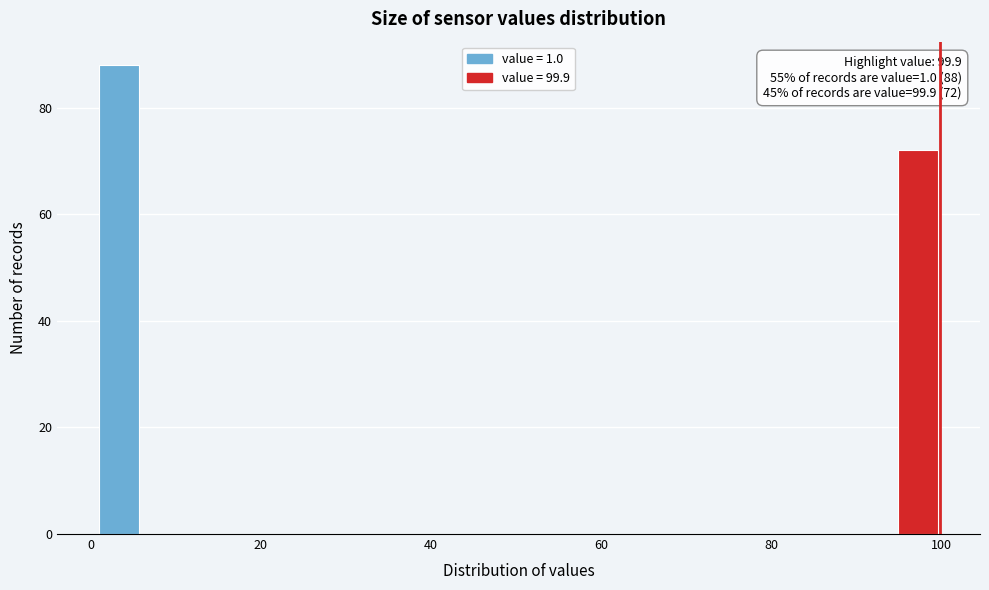

Read against the x-axis, roughly where is the centre of the tallest bar?

4